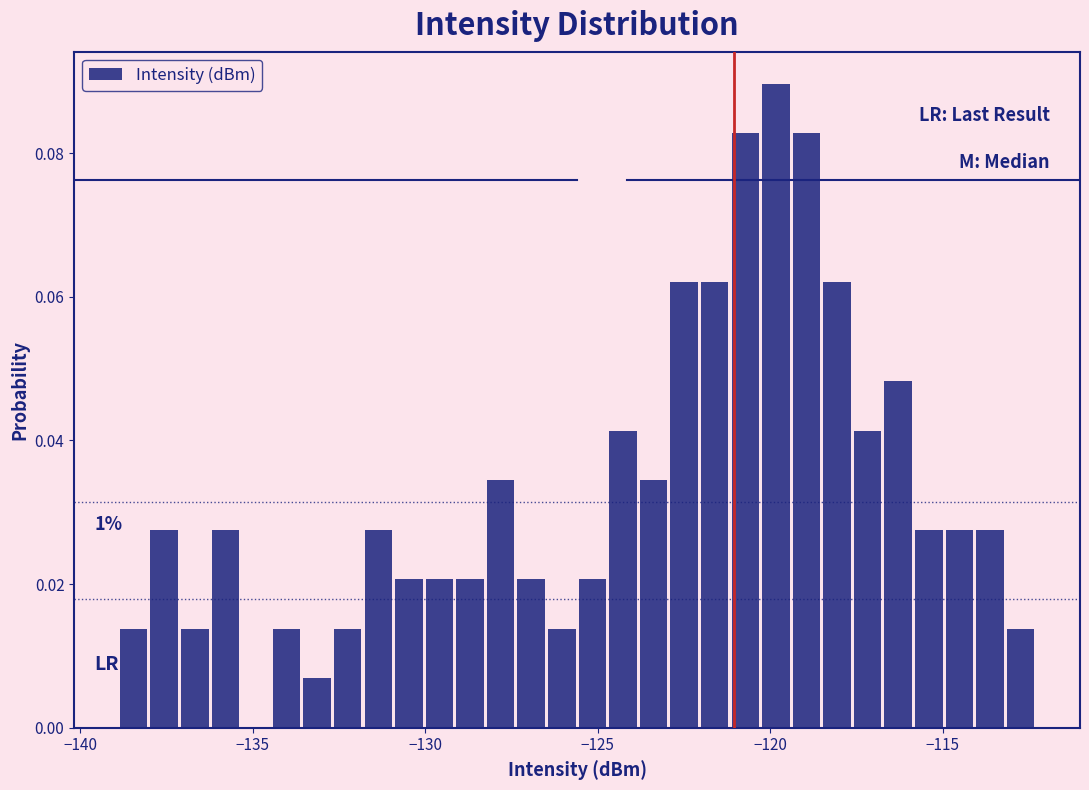

Around what value on the x-axis is the tallest bar? Give the approximate position of its centre, as read against the axis.

-120.0